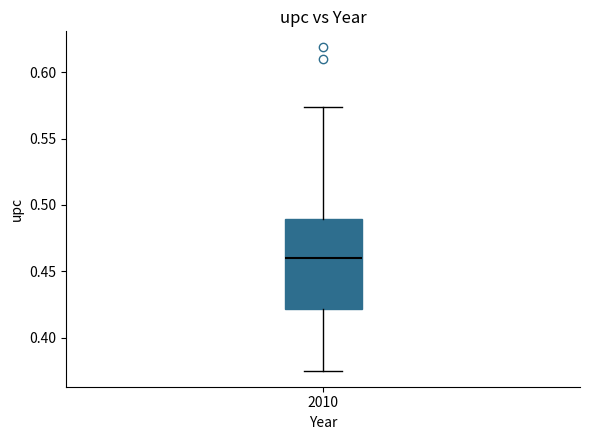

Transcribe this box plot: give where the median line is, the range the box spans, and where the two whiskers end, as read against the y-axis. The values are not printed on the chart, so give them approximately, as read against the axis.

median 0.460, box 0.420 to 0.490, whiskers 0.375 to 0.575